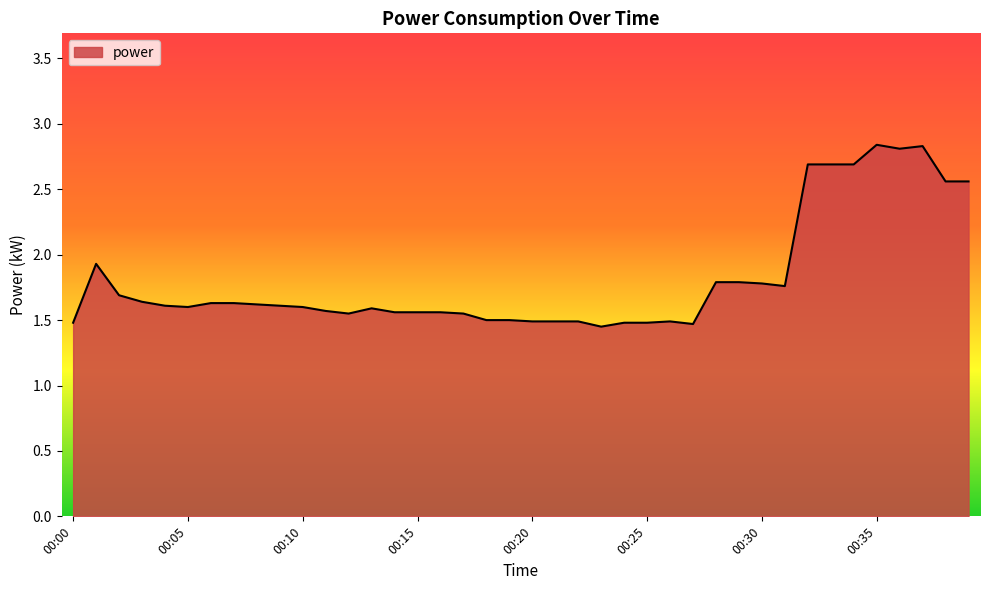

Where is the data nearest to the value 2?

00:01